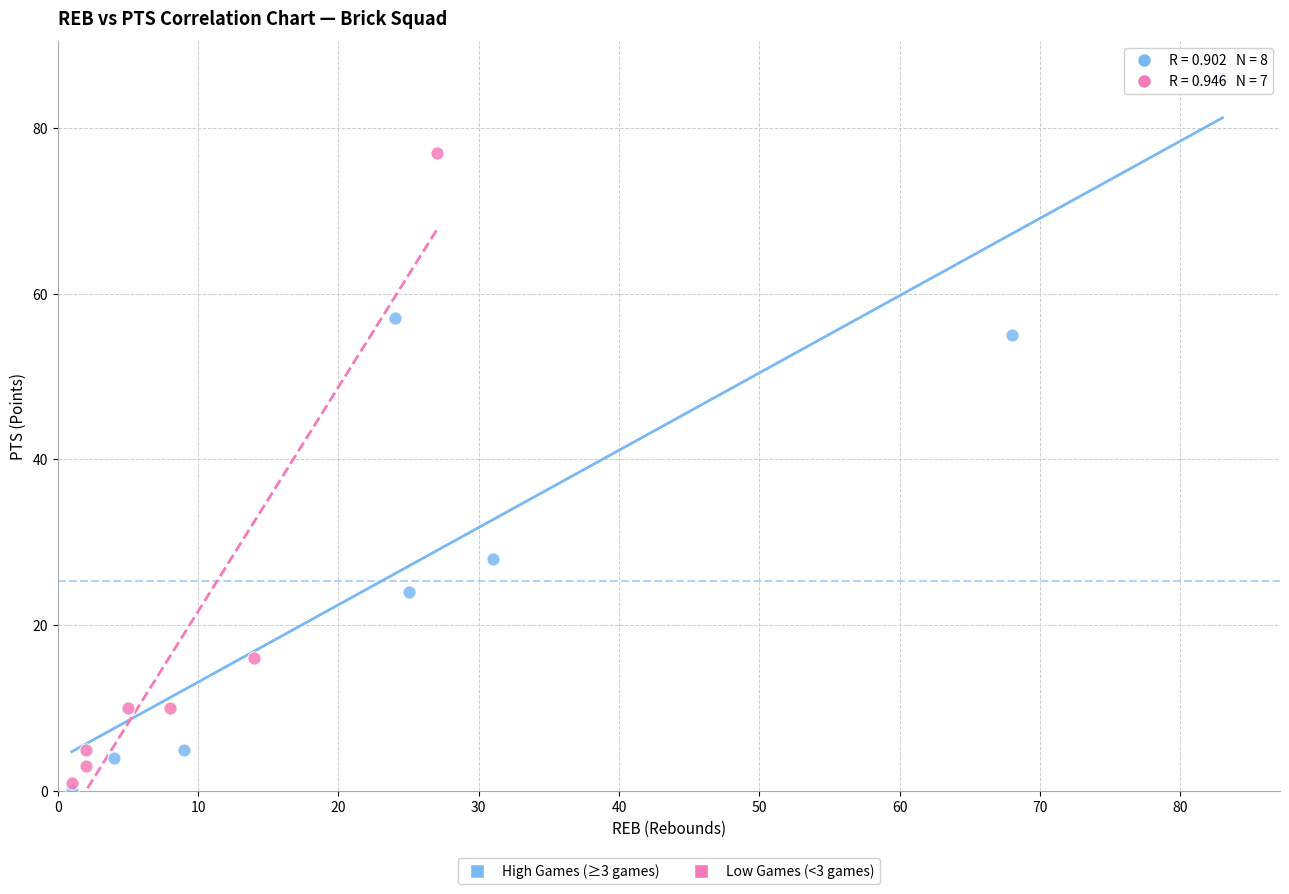

Which series contains the highest Y value?

High Games (≥3 games)